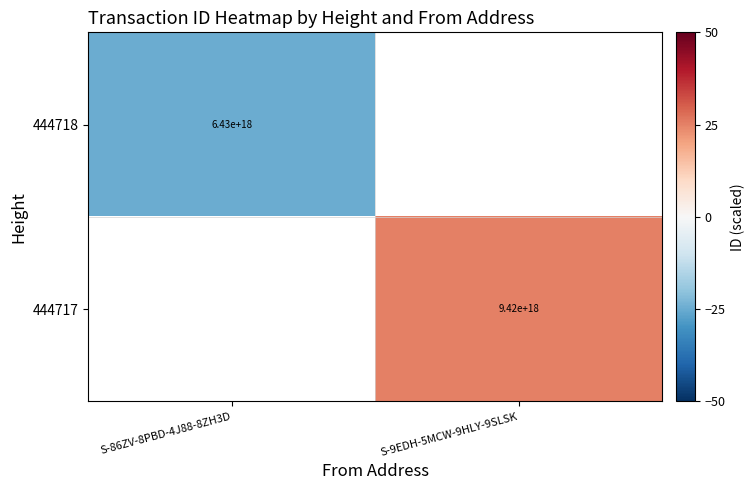

What is the highest value of the 444718 series?

-25.0